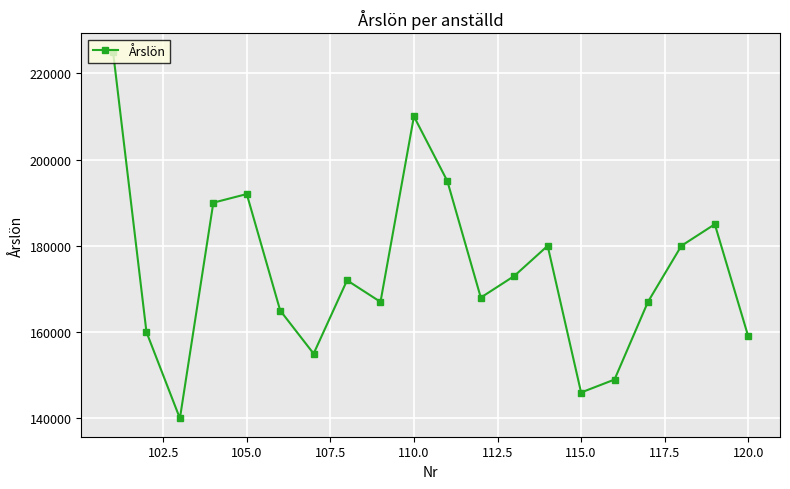

What is the difference between the maximum and second lowest values?

79000